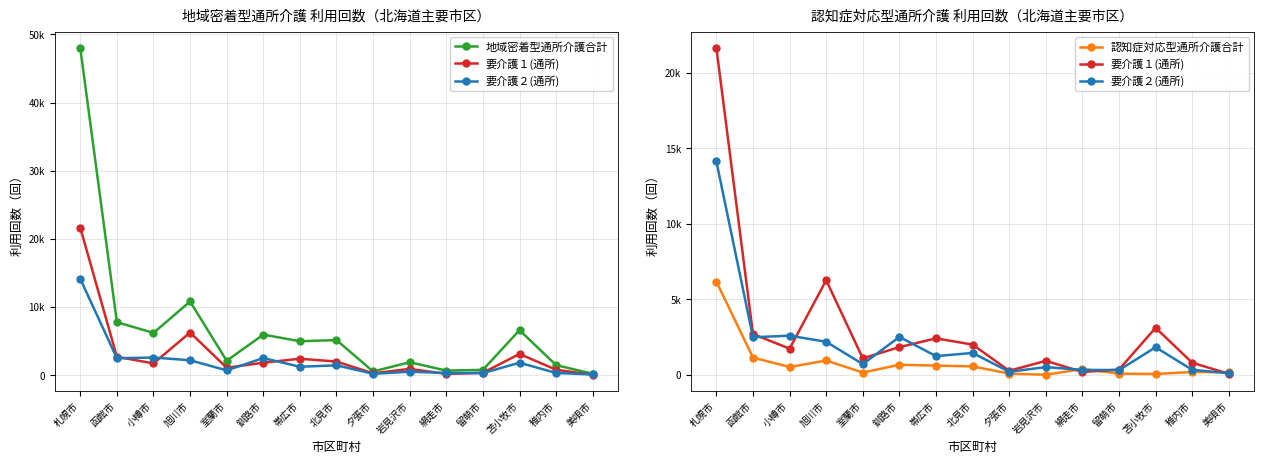

The value of 地域密着型通所介護合計 at 留萌市 is 778. True or false?

True